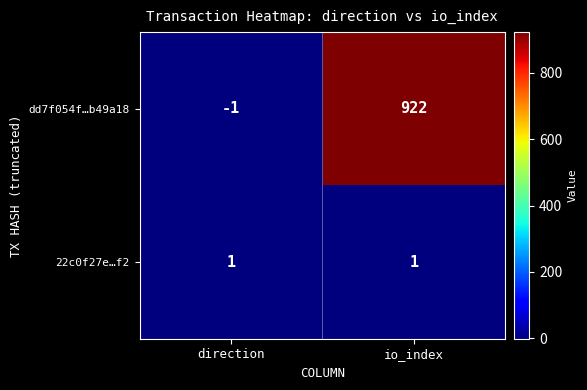

Which series has the largest total across all categories?

dd7f054f…b49a18